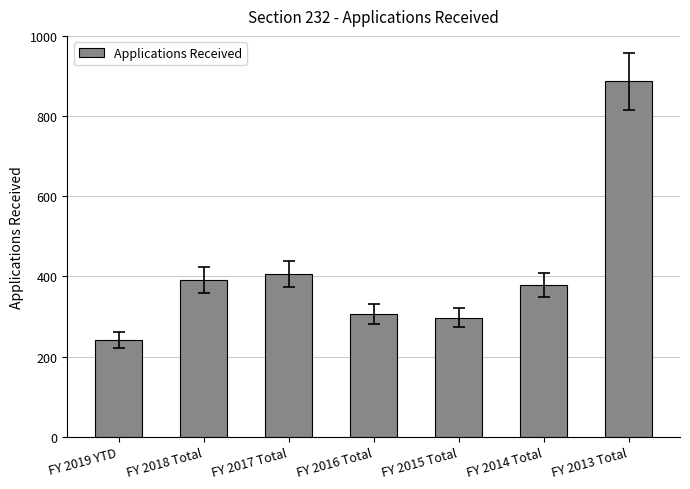

Reading right to left, extract all data points from this chart.

887	379	297	307	407	391	241